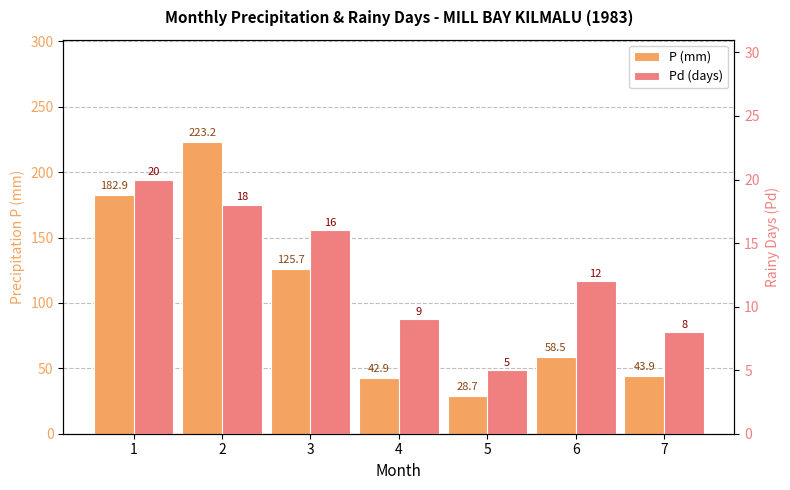

What is the difference between the second highest and second lowest values in the Pd (days) series?

10.0